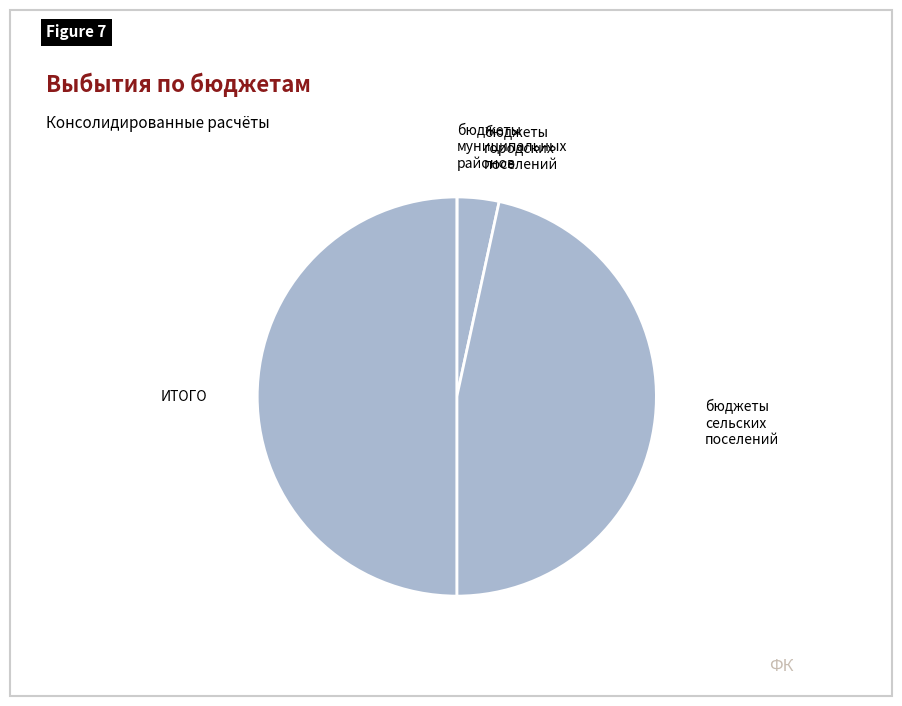

Which slice is the largest?

ИТОГО